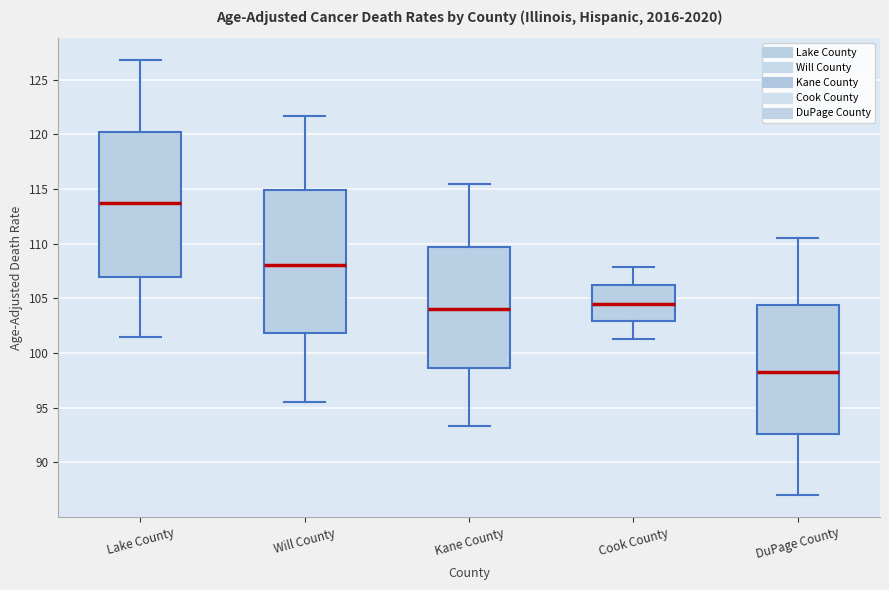

Where does the upper whisker of the box for Lake County end on the y-axis? The values are not printed on the chart, so give them approximately, as read against the axis.

127.0